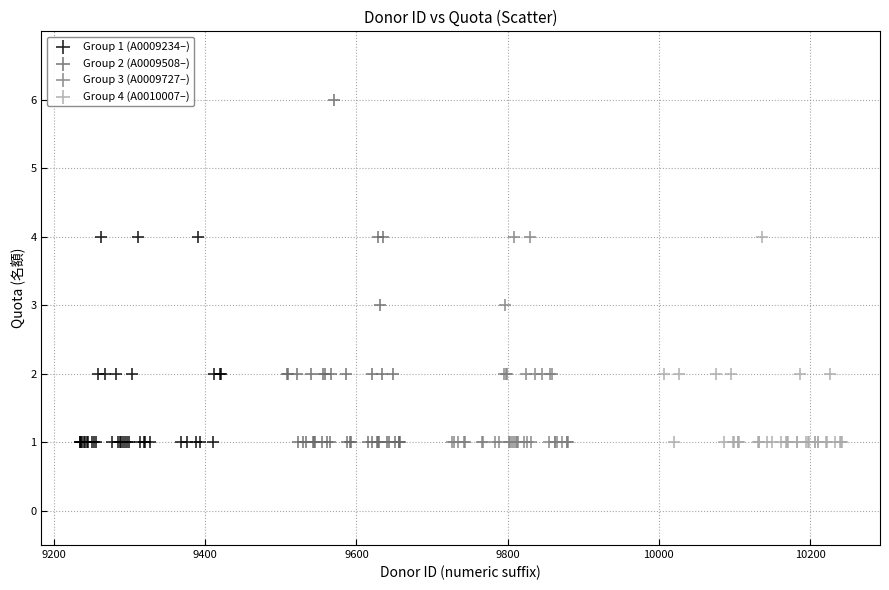

Which series contains the highest Y value?

Group 2 (A0009508–)